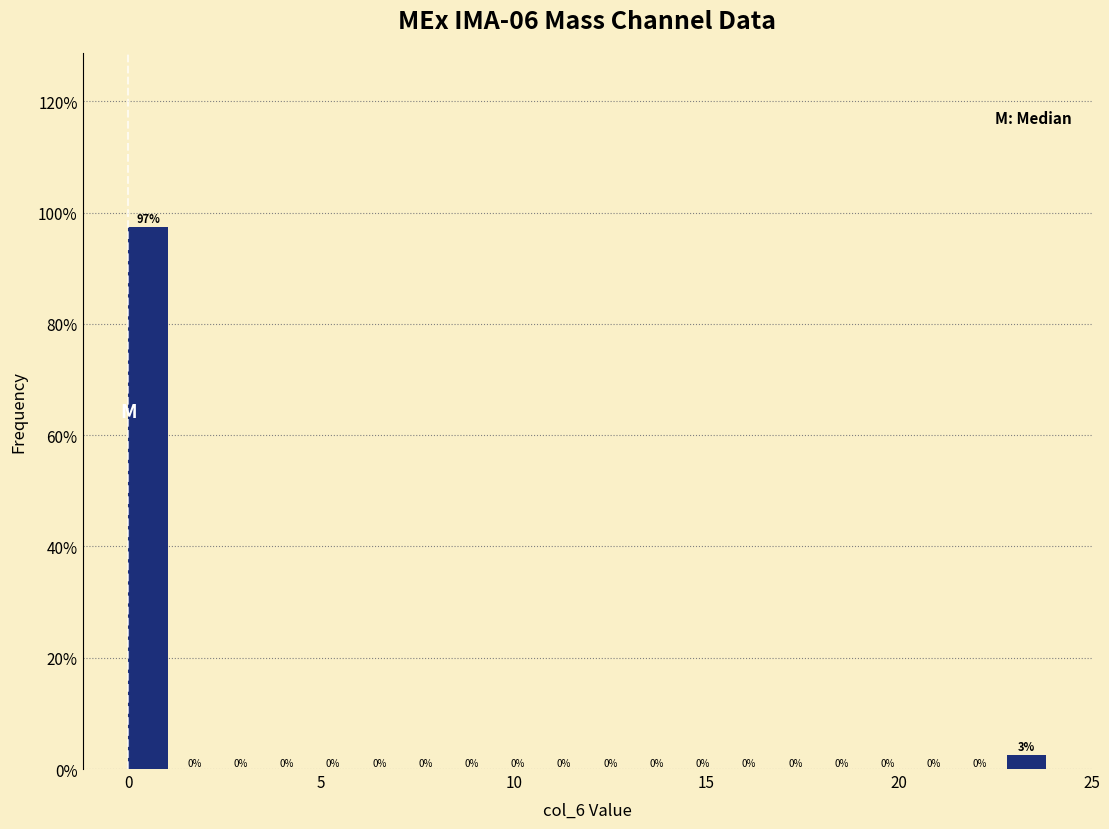

Around what value on the x-axis is the tallest bar? Give the approximate position of its centre, as read against the axis.

0.5